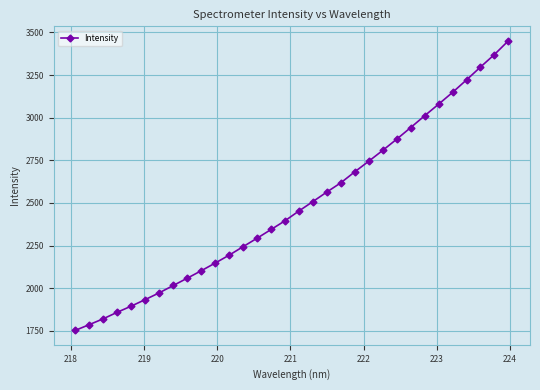

What is the sum of all values?

79585.2